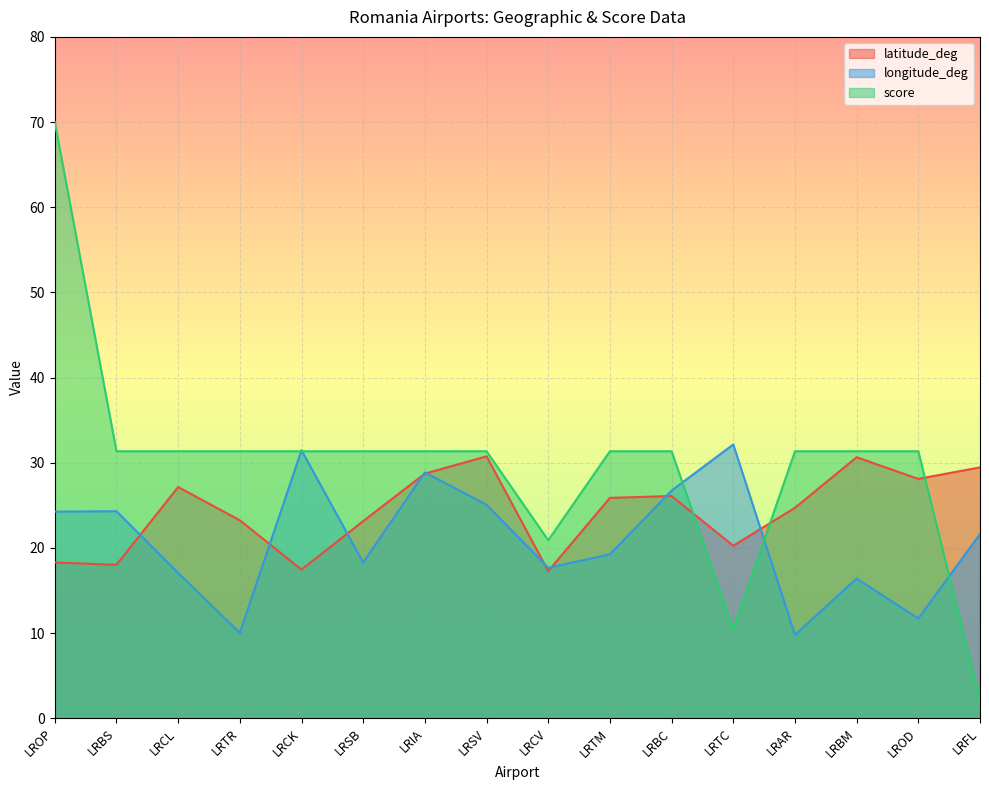

What is the sum of the score values at LRCL and LRTM?

62.7